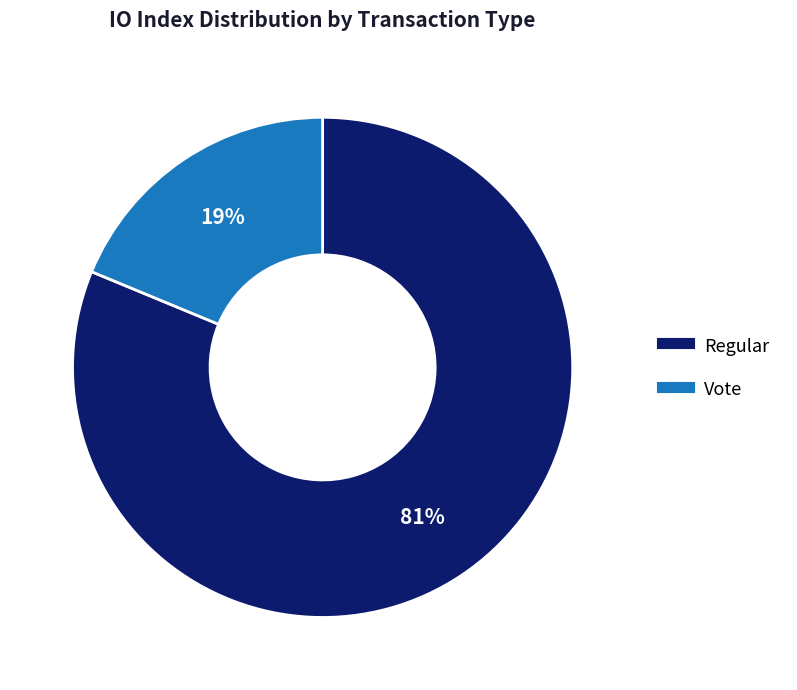

To the nearest percent, what is the difference between the largest and smallest slice percentages?

62%